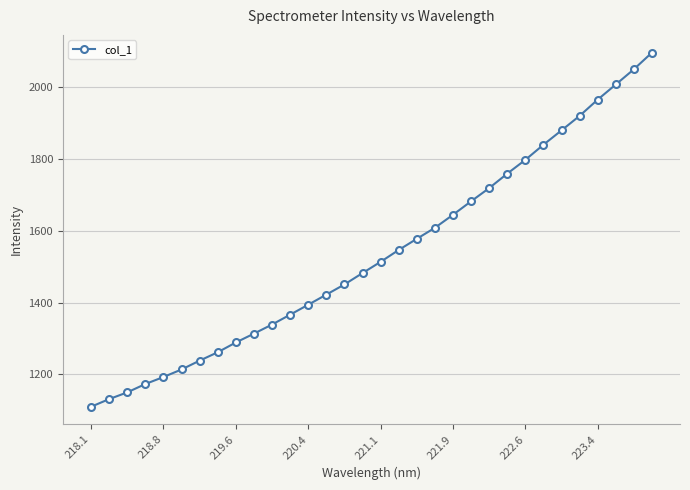

What is the greatest value displayed?

2095.1